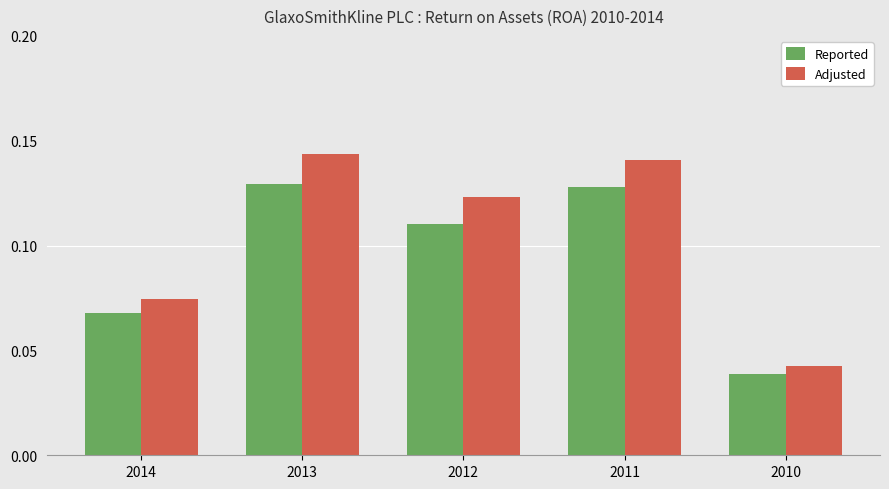

Where is Adjusted nearest to the value 0?

2010